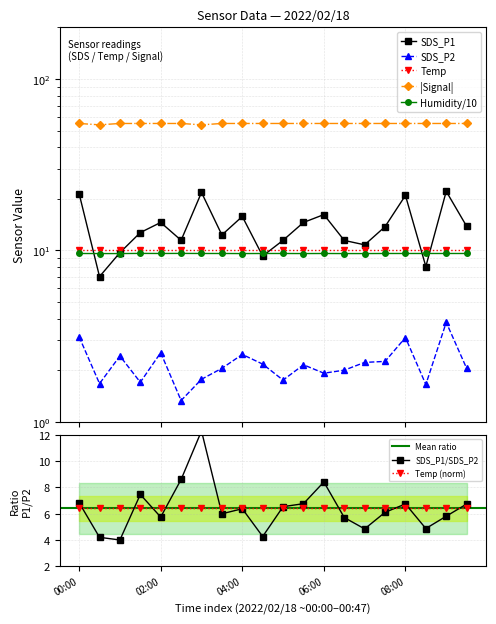

At which category does Humidity reach its first local peak?

01:30